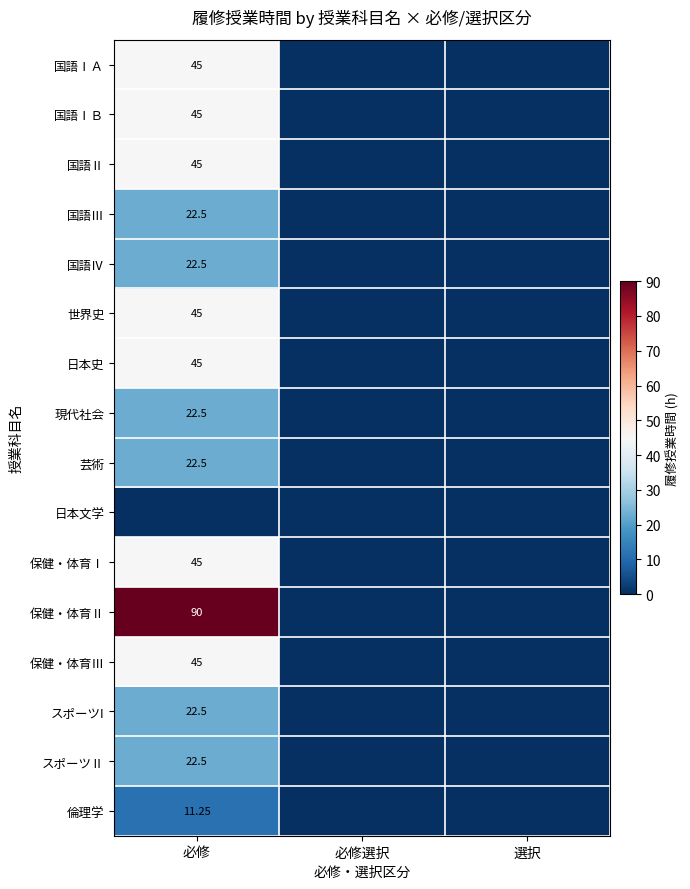

What is the difference between the highest and lowest values at 必修?

90.0